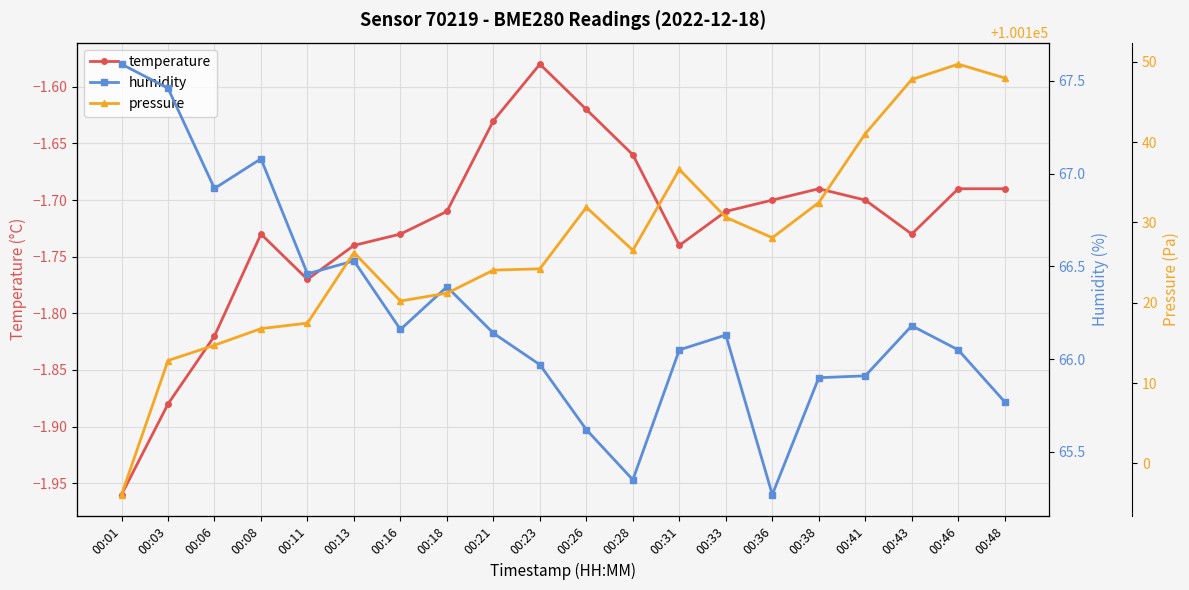

Reading left to right, extract all data points from this chart.

temperature: 00:01=-2.0	00:03=-1.9	00:06=-1.8	00:08=-1.7	00:11=-1.8	00:13=-1.7	00:16=-1.7	00:18=-1.7	00:21=-1.6	00:23=-1.6	00:26=-1.6	00:28=-1.7	00:31=-1.7	00:33=-1.7	00:36=-1.7	00:38=-1.7	00:41=-1.7	00:43=-1.7	00:46=-1.7	00:48=-1.7
humidity: 00:01=67.6	00:03=67.5	00:06=66.9	00:08=67.1	00:11=66.5	00:13=66.5	00:16=66.2	00:18=66.4	00:21=66.1	00:23=66.0	00:26=65.6	00:28=65.3	00:31=66.0	00:33=66.1	00:36=65.3	00:38=65.9	00:41=65.9	00:43=66.2	00:46=66.0	00:48=65.8
pressure: 00:01=100096.1	00:03=100112.8	00:06=100114.7	00:08=100116.8	00:11=100117.5	00:13=100126.2	00:16=100120.2	00:18=100121.2	00:21=100124.1	00:23=100124.2	00:26=100131.9	00:28=100126.5	00:31=100136.6	00:33=100130.6	00:36=100128.1	00:38=100132.5	00:41=100141.0	00:43=100147.8	00:46=100149.7	00:48=100148.0